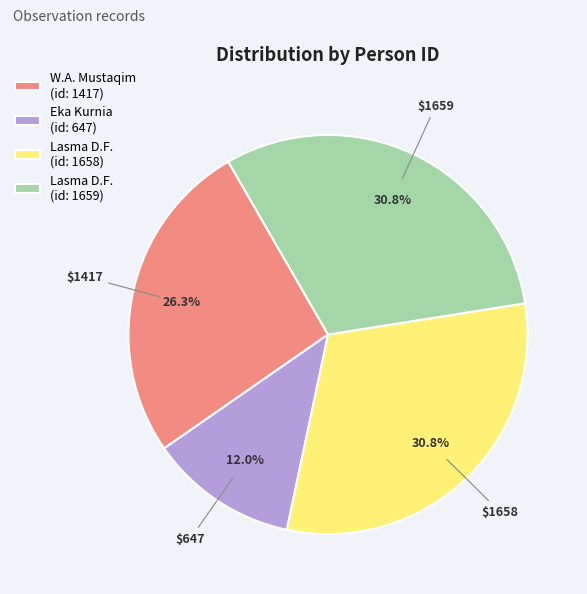

Do Eka Kurnia (id: 647) and Lasma D.F. (id: 1658) together represent more than half of the pie?

No